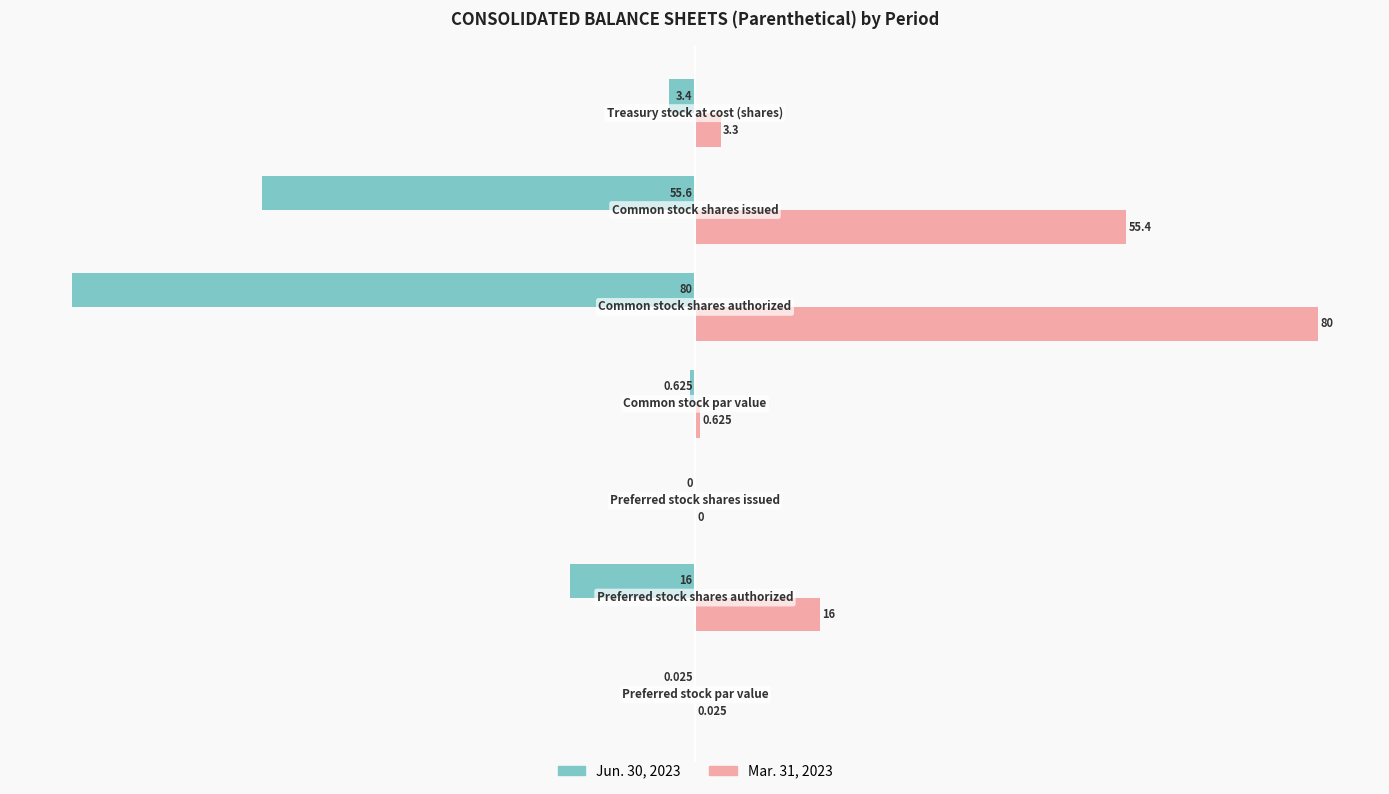

What are all the series names shown in the legend?

Jun. 30, 2023, Mar. 31, 2023